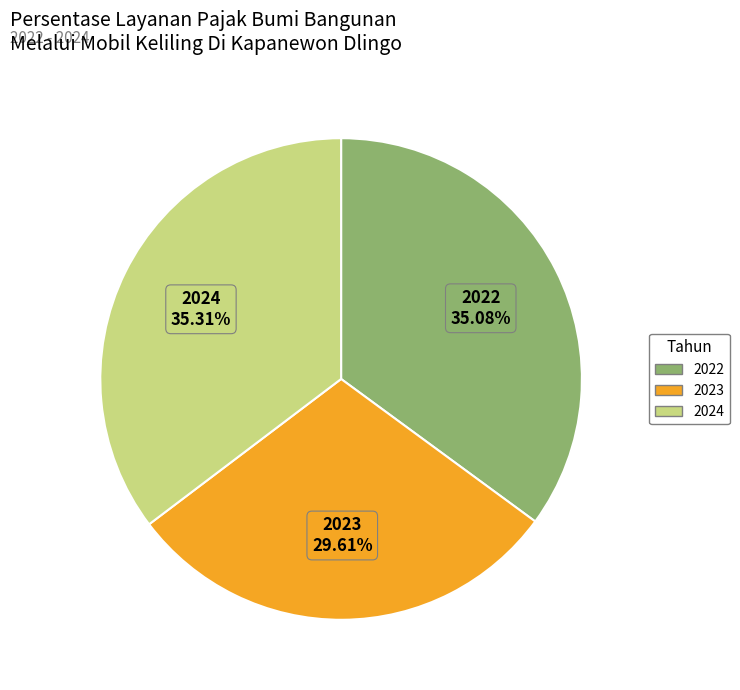

Between 2024 and 2023, which is larger?

2024